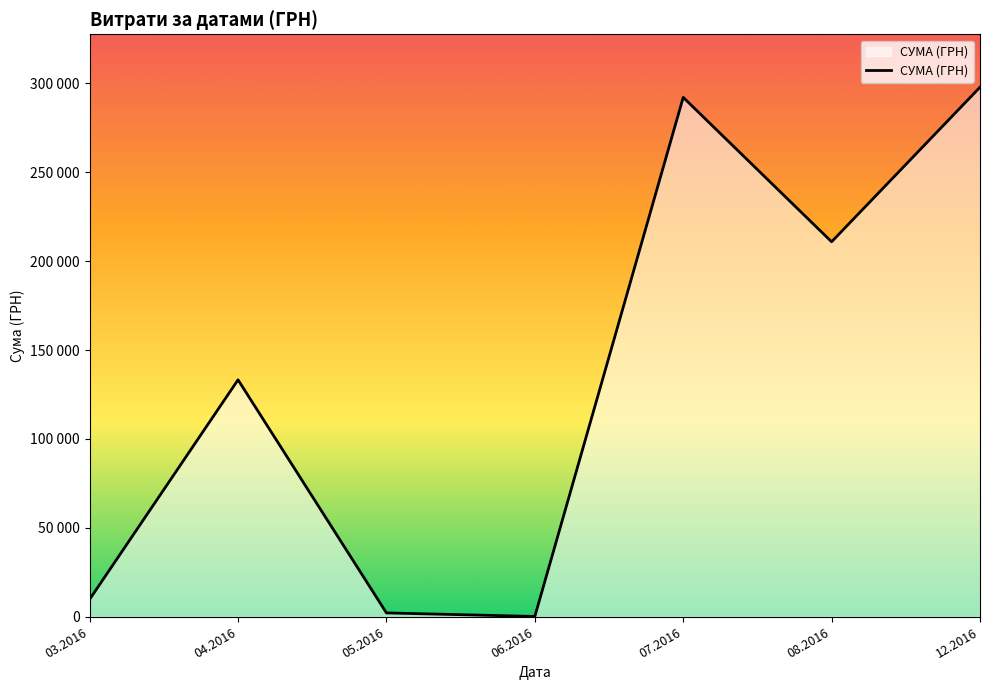

What is the maximum value shown in the chart?

297743.9